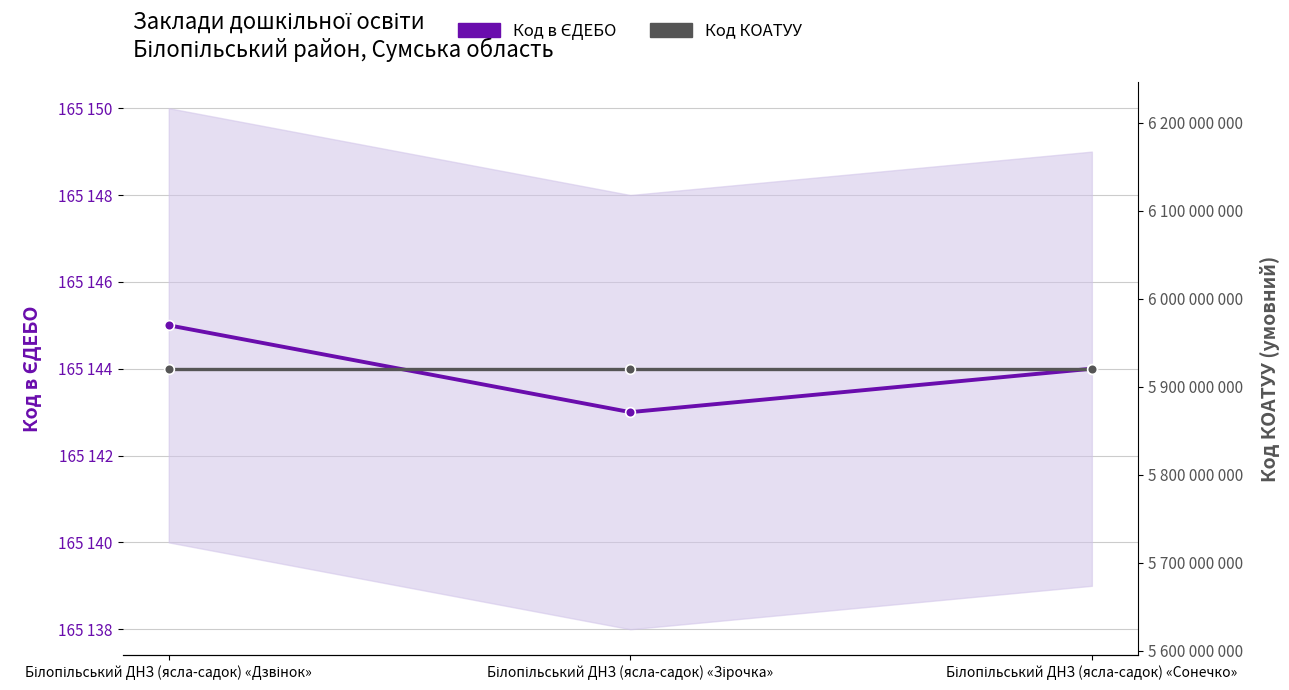

What is the difference between the second highest and minimum values in the Код в ЄДЕБО series?

1